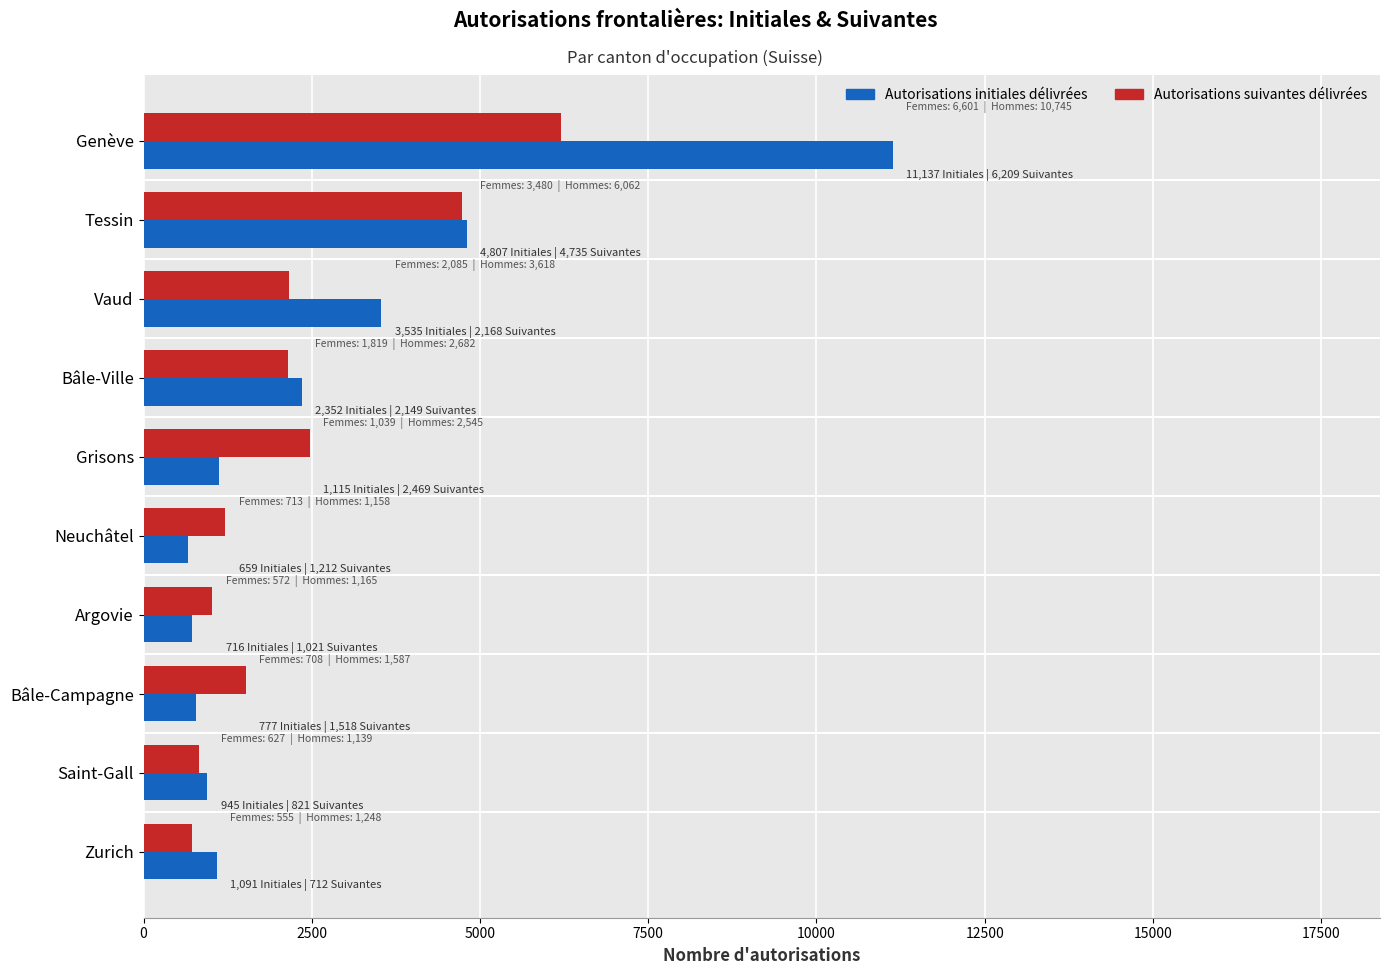

At which category is the sum across all series the highest?

Genève